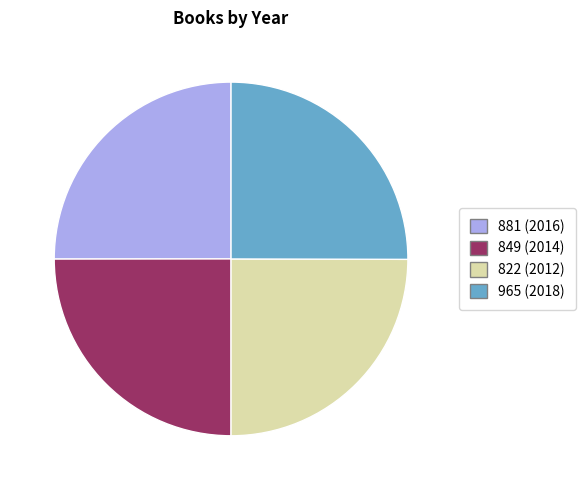

Does any single category account for the majority?

No